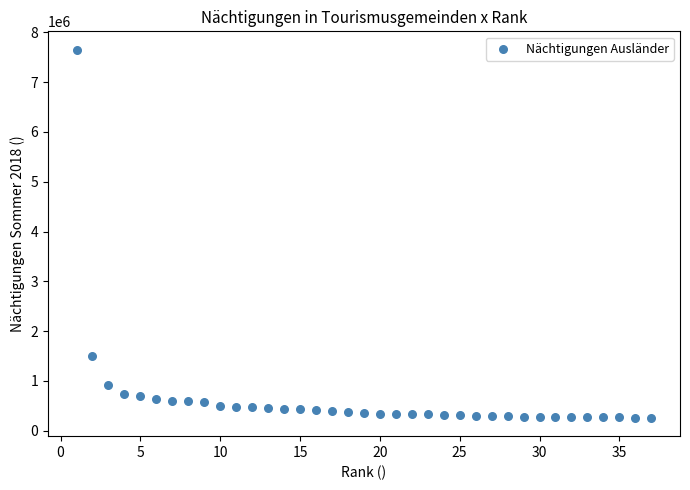

What is the range of X values (max minus min)?

36